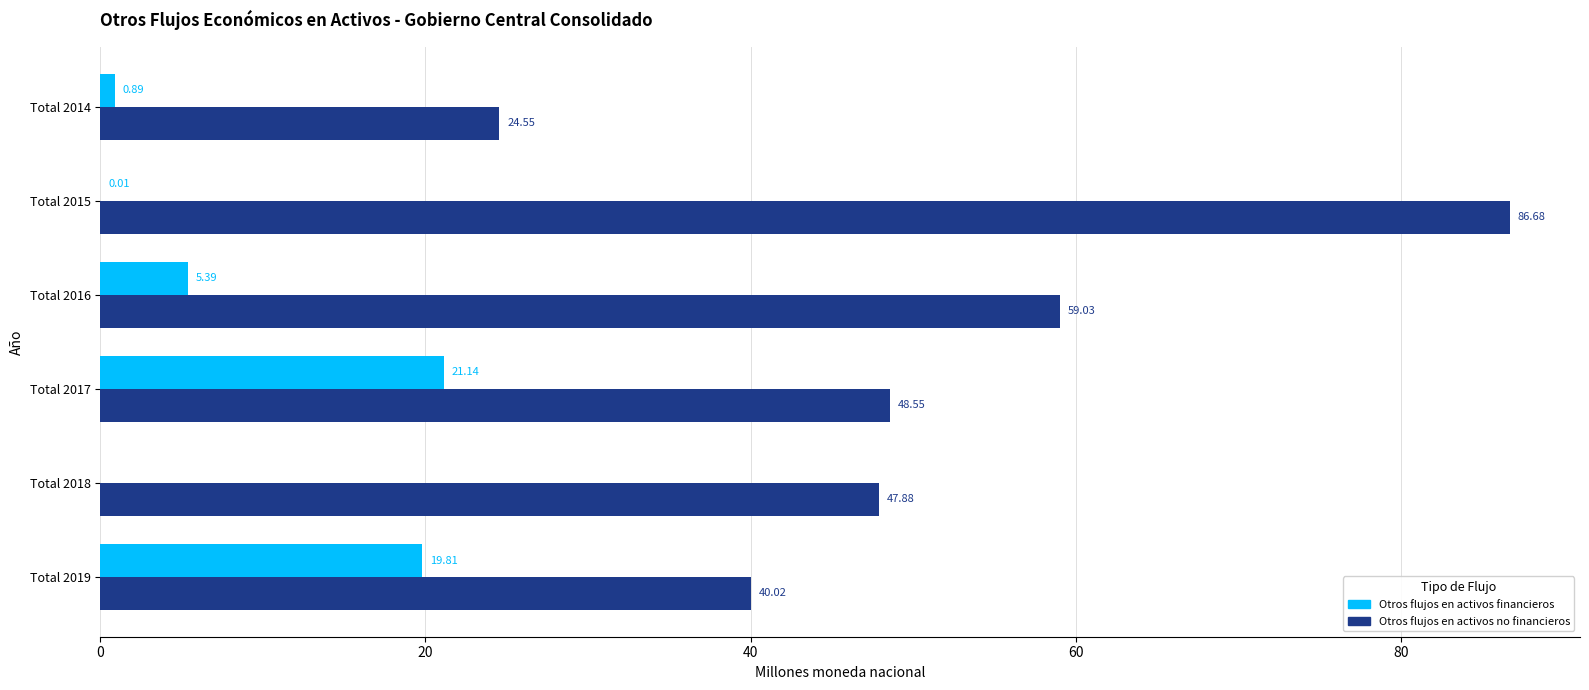

Between Total 2014 and Total 2015, which series saw the biggest shift?

Otros flujos en activos no financieros